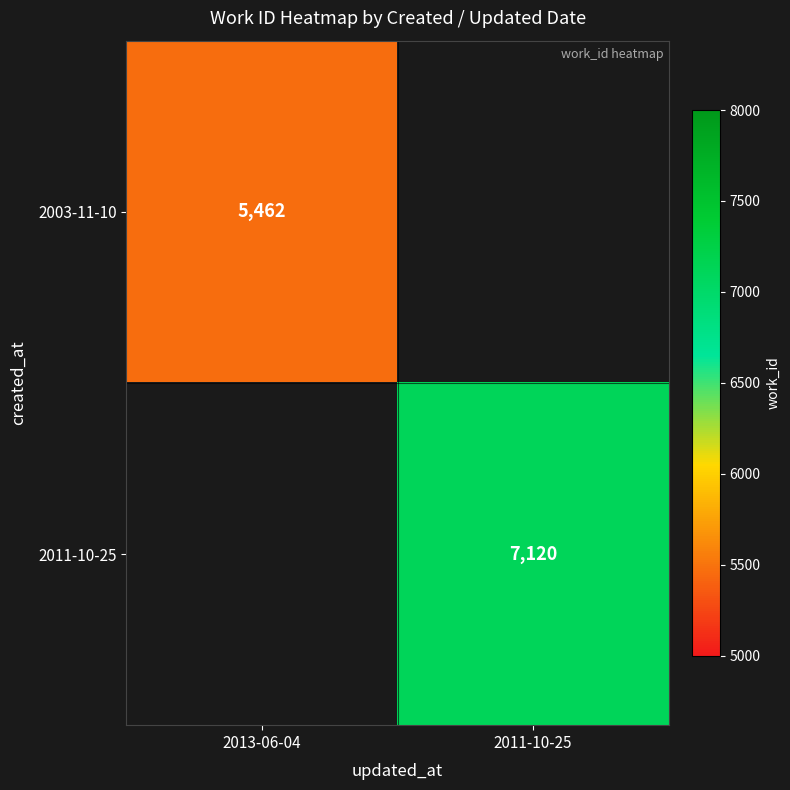

Is the value of 2011-10-25 at 2011-10-25 greater than the value of 2003-11-10 at 2013-06-04?

Yes